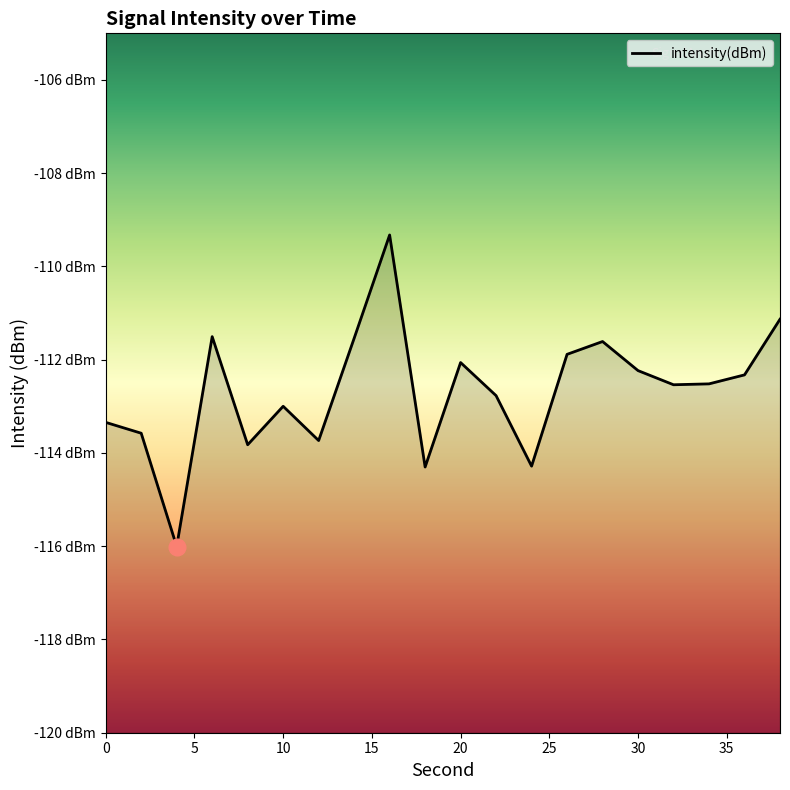

True or false: there are more than 2 points higher than both neighbors.

True